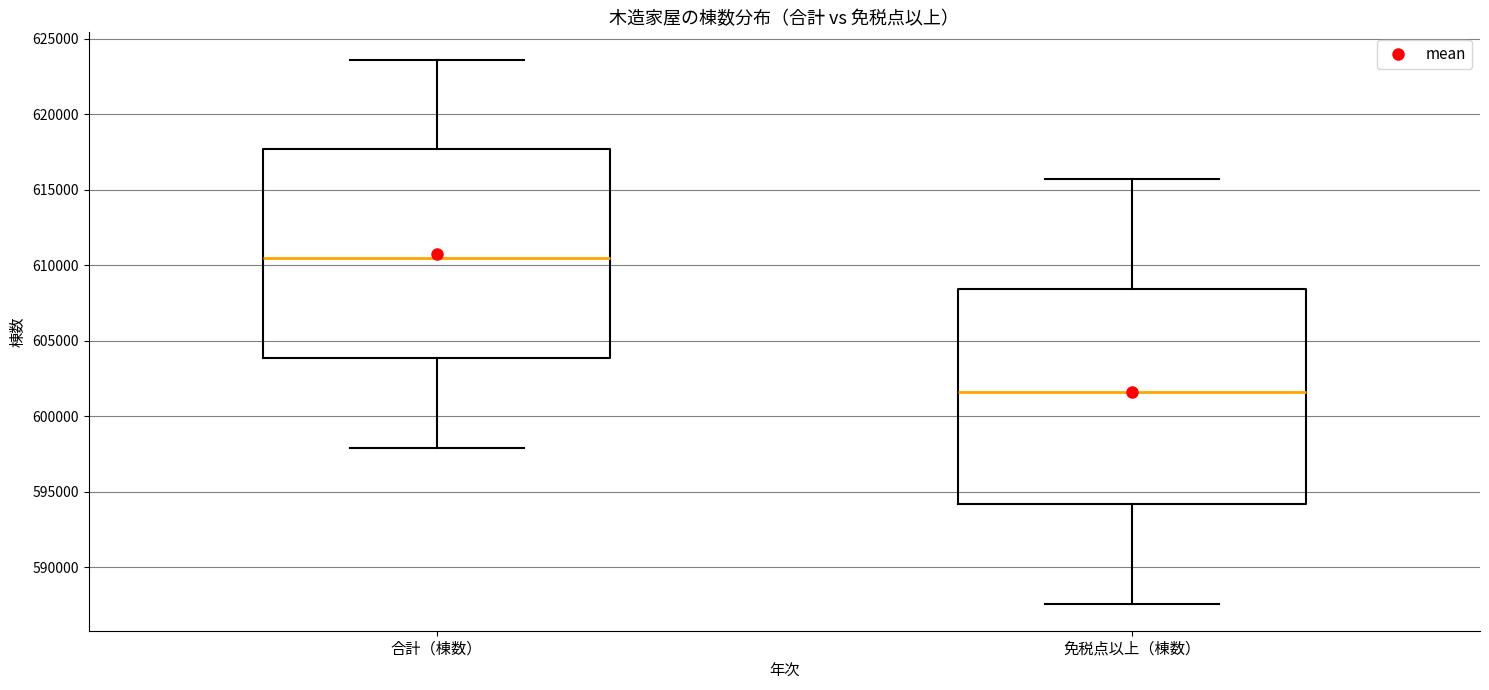

Where is the upper edge of the box for 免税点以上（棟数） on the y-axis? The values are not printed on the chart, so give them approximately, as read against the axis.

608500